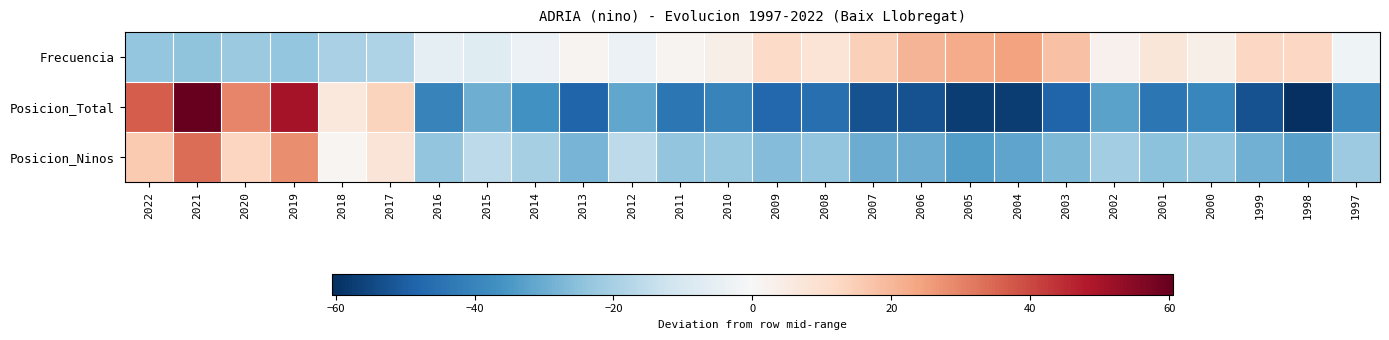

At 2014, list the series in order from smallest to largest.

Posicion_Total, Posicion_Ninos, Frecuencia